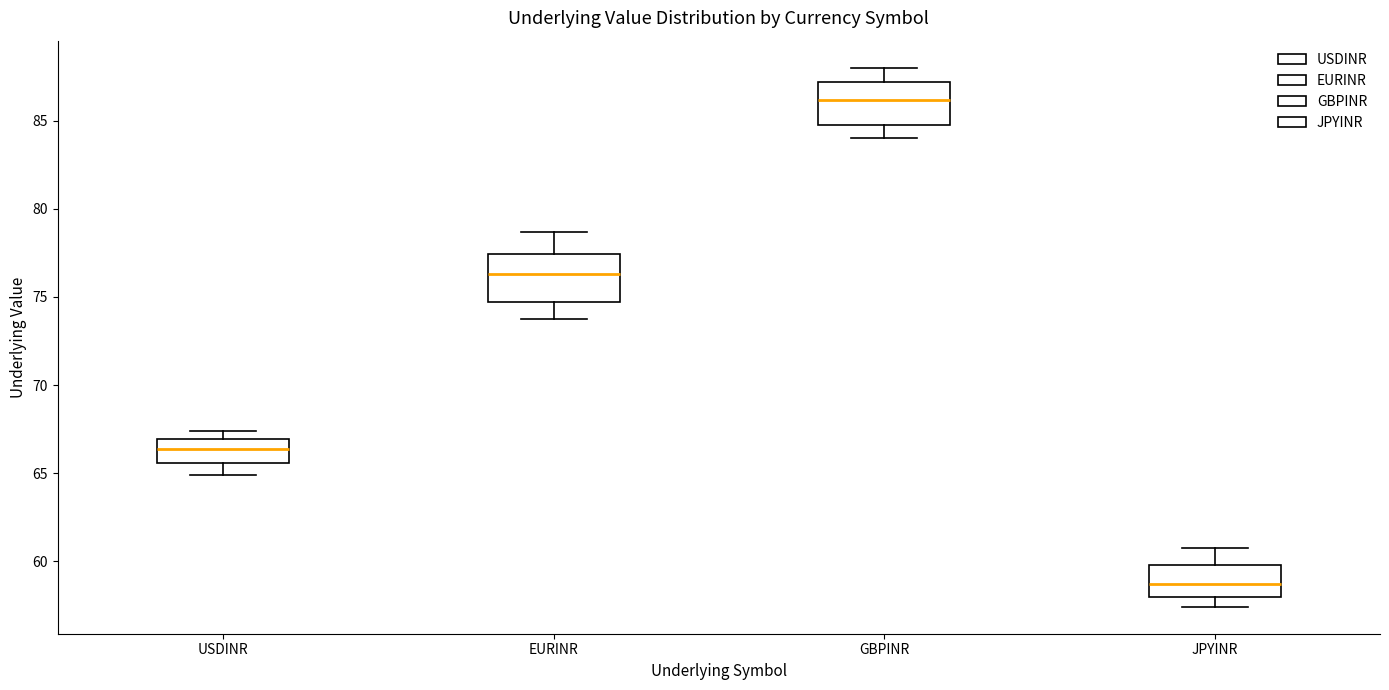

Which box's median line is the highest?

GBPINR